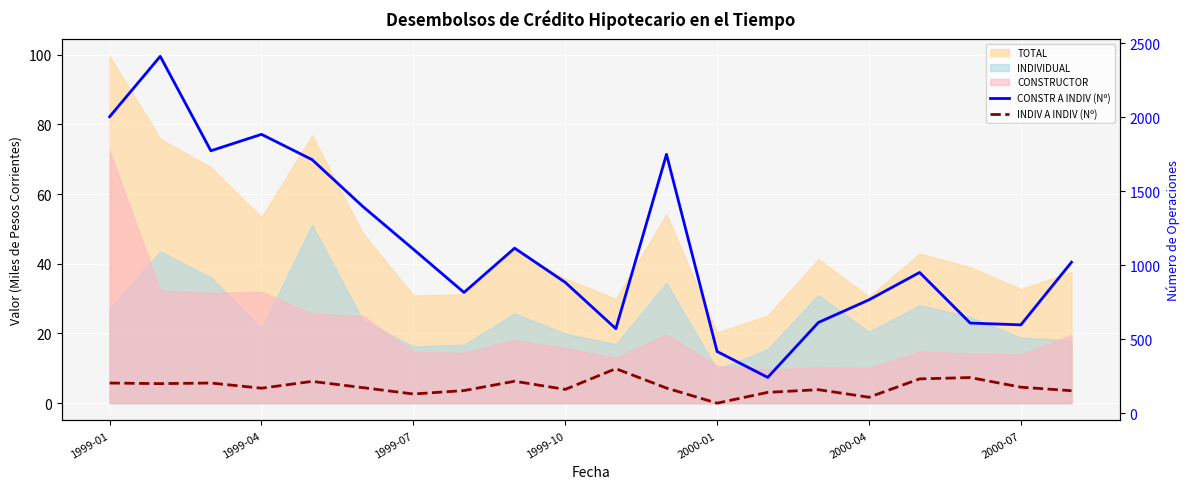

Which series has the largest total across all categories?

CONSTR A INDIV (Nº)